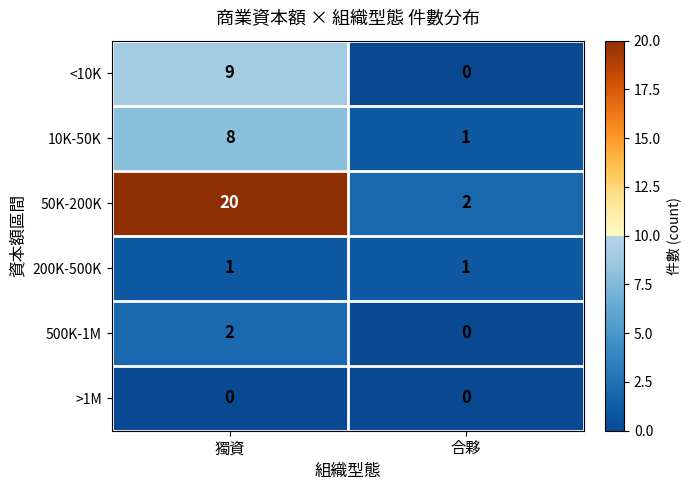

What is the total value across all series at 合夥?

4